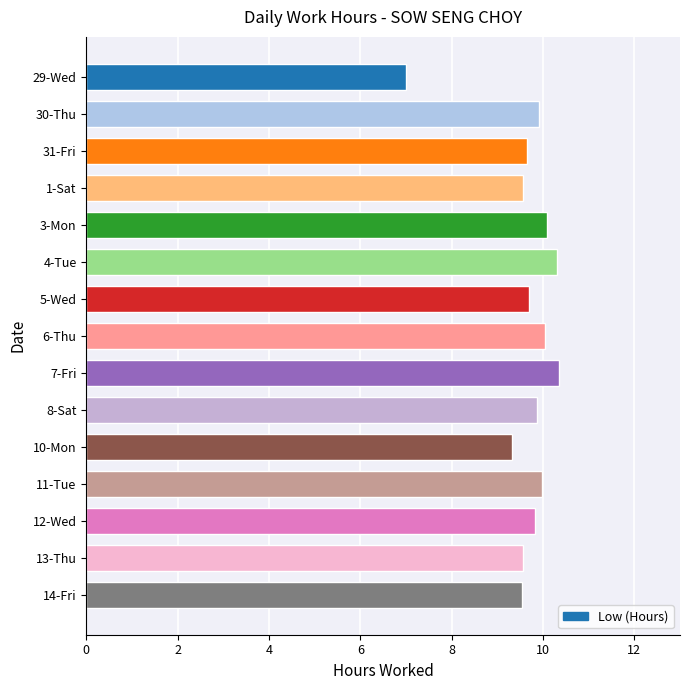

Between 7-Fri and 6-Thu, which is larger?

7-Fri